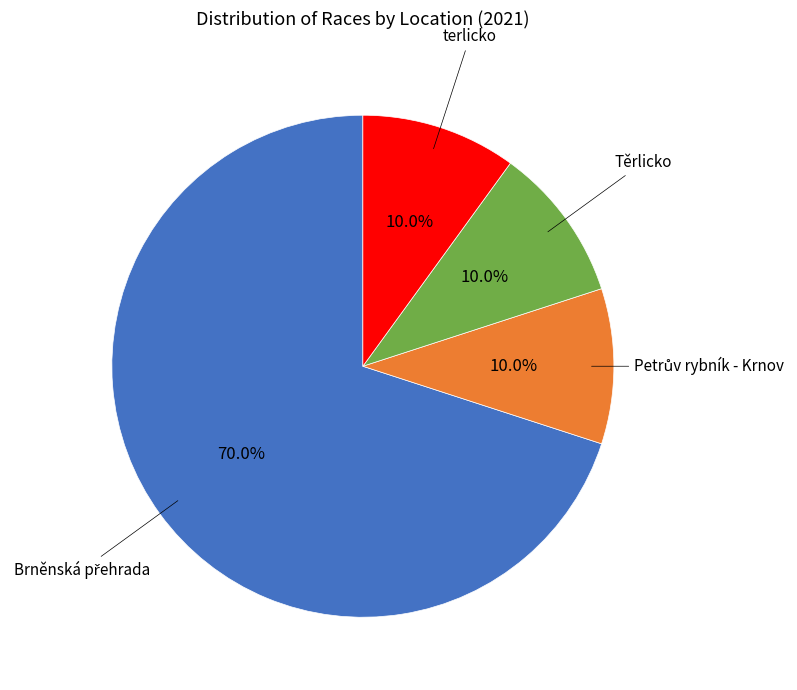

Is there a majority slice in this chart?

Yes